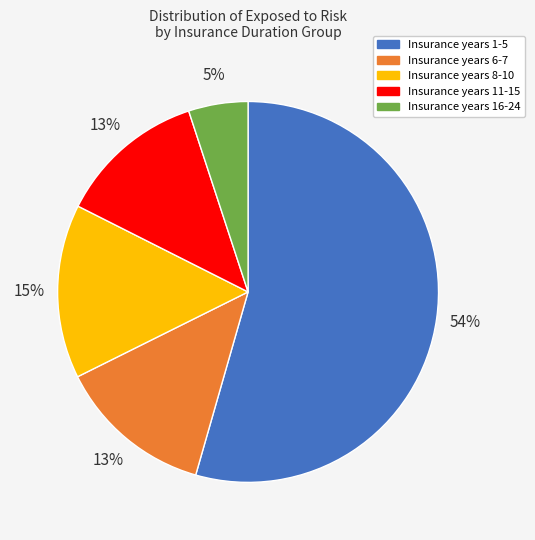

To the nearest percent, what is the difference between the Insurance years 16-24 and Insurance years 6-7 slice percentages?

8%